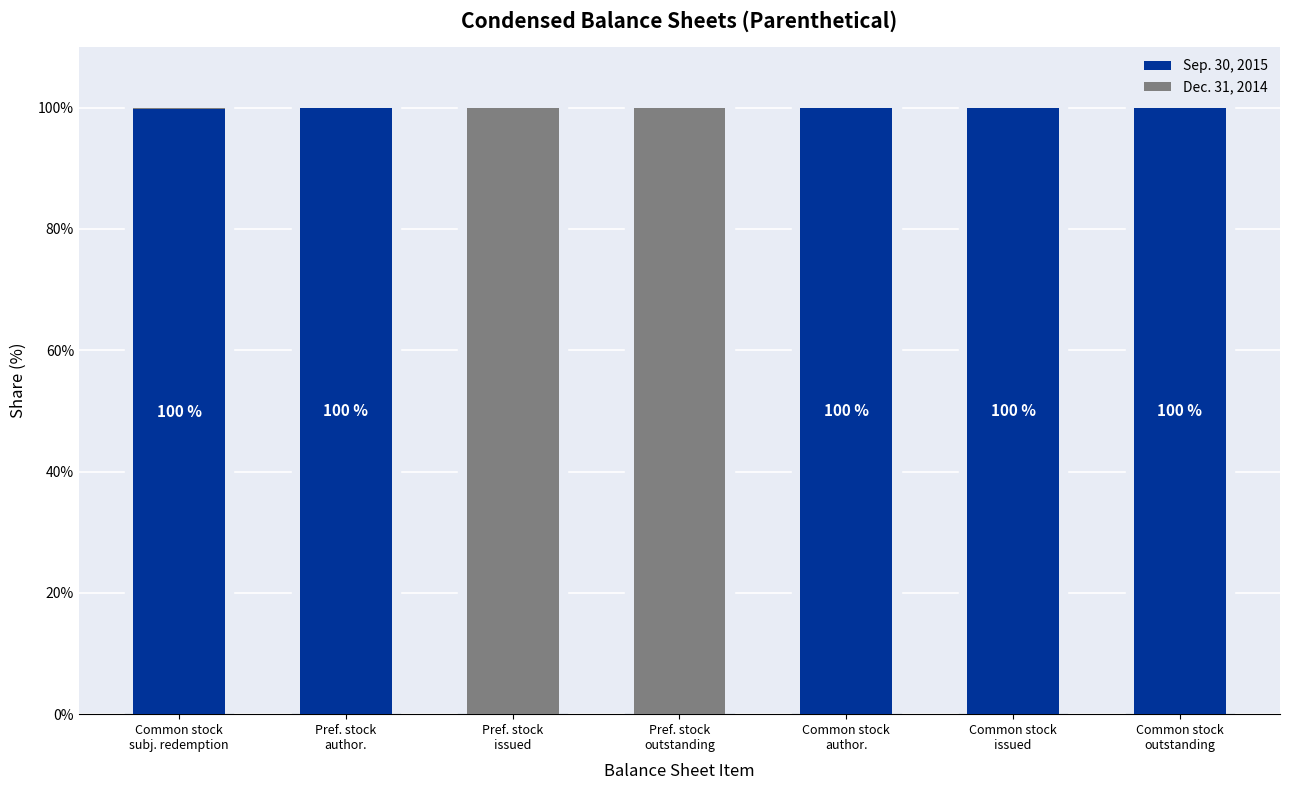

The Sep. 30, 2015 series shows 0.0 at Pref. stock
issued. True or false?

True